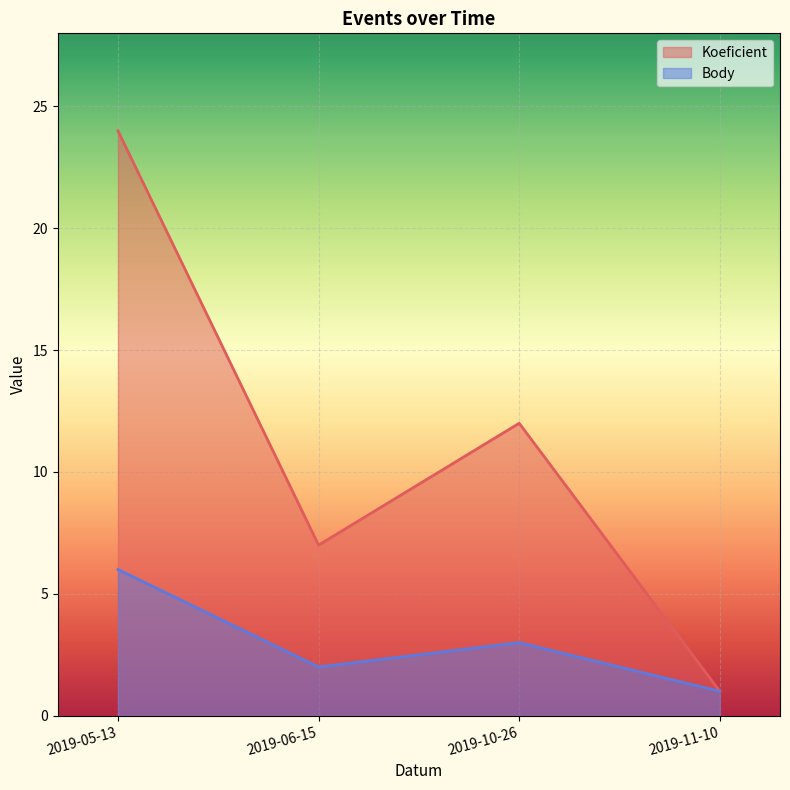

What is the greatest value displayed?

24